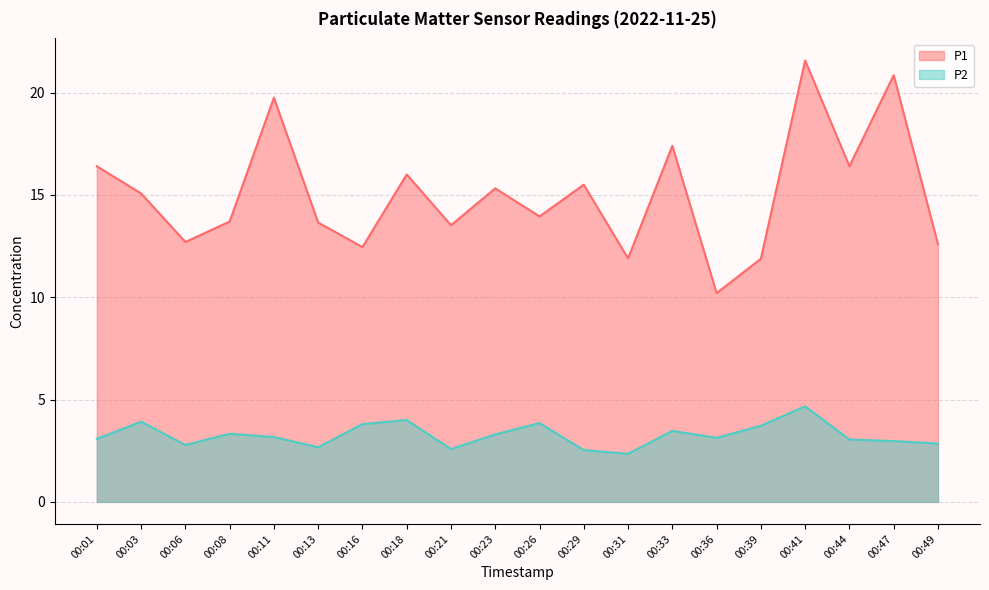

At which label does P1 first exceed 15?

00:01